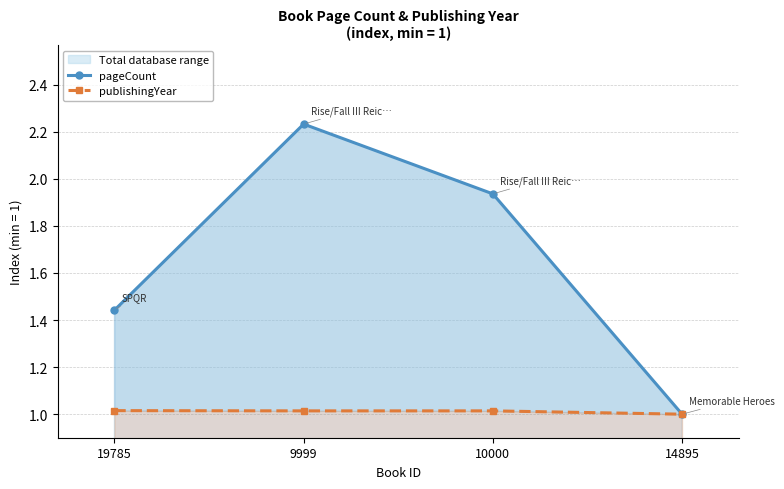

What is the value of the publishingYear point at the 4th from the left?

1.0